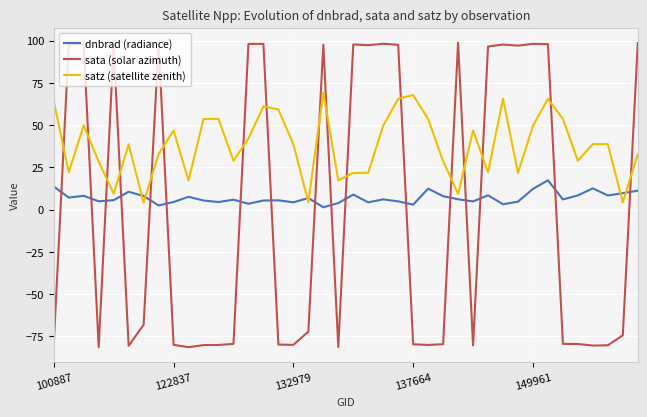

Rank the series by their average value, from lowest to highest.

sata (solar azimuth), dnbrad (radiance), satz (satellite zenith)